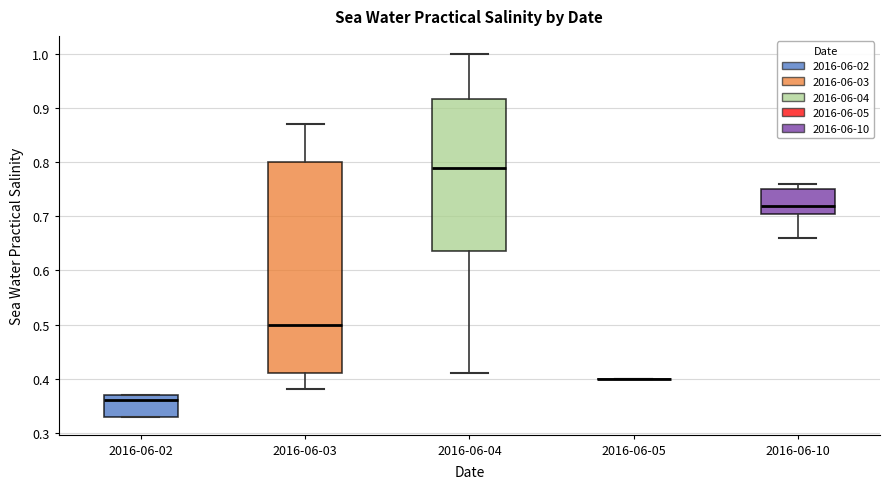

Reading left to right, transcribe this box plot: for each box, give where its median line is, the range the box spans, and where its two whiskers end, as read against the y-axis. The values are not printed on the chart, so give them approximately, as read against the axis.

2016-06-02: median 0.36, box 0.33 to 0.37, whiskers 0.33 to 0.37
2016-06-03: median 0.50, box 0.41 to 0.80, whiskers 0.38 to 0.87
2016-06-04: median 0.79, box 0.64 to 0.92, whiskers 0.41 to 1.00
2016-06-05: box collapsed to a line at 0.40, whiskers 0.40 to 0.40
2016-06-10: median 0.72, box 0.71 to 0.75, whiskers 0.66 to 0.76